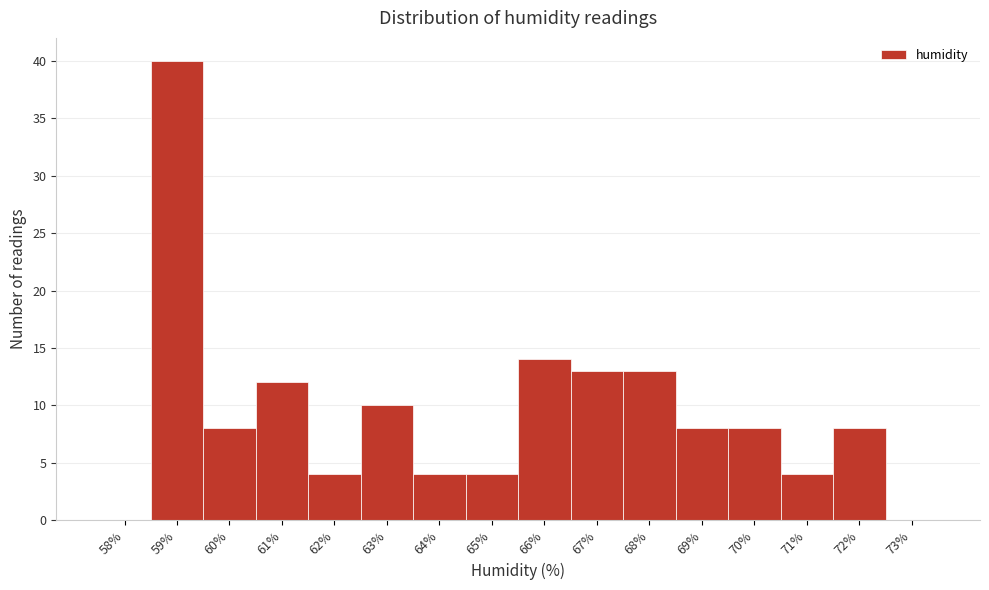

Reading left to right, list all the values displayed in this chart.

58%=0	59%=40	60%=8	61%=12	62%=4	63%=10	64%=4	65%=4	66%=14	67%=13	68%=13	69%=8	70%=8	71%=4	72%=8	73%=0